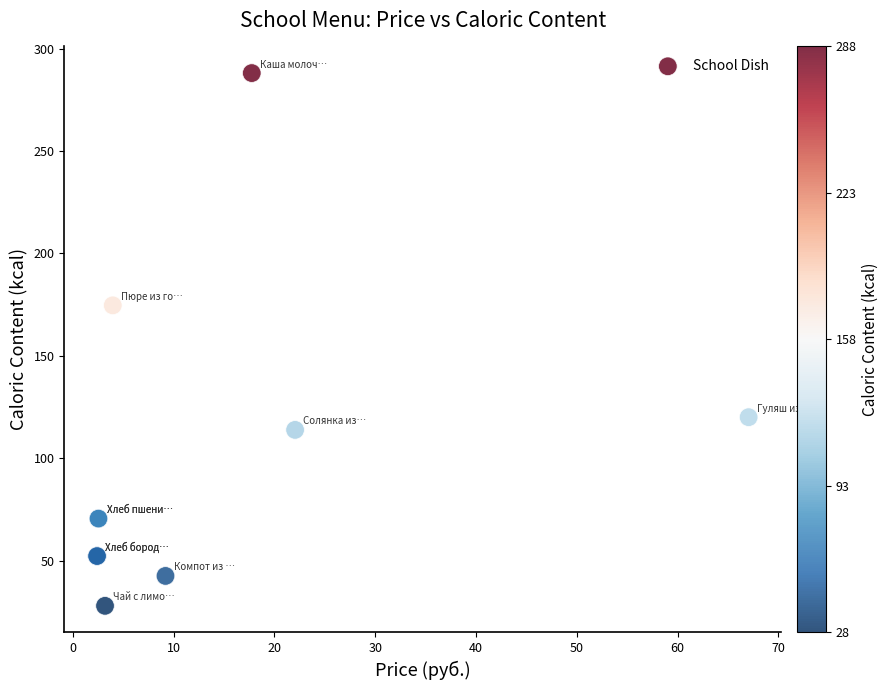

What Y value in the scatter plot is closest to 157?

174.6